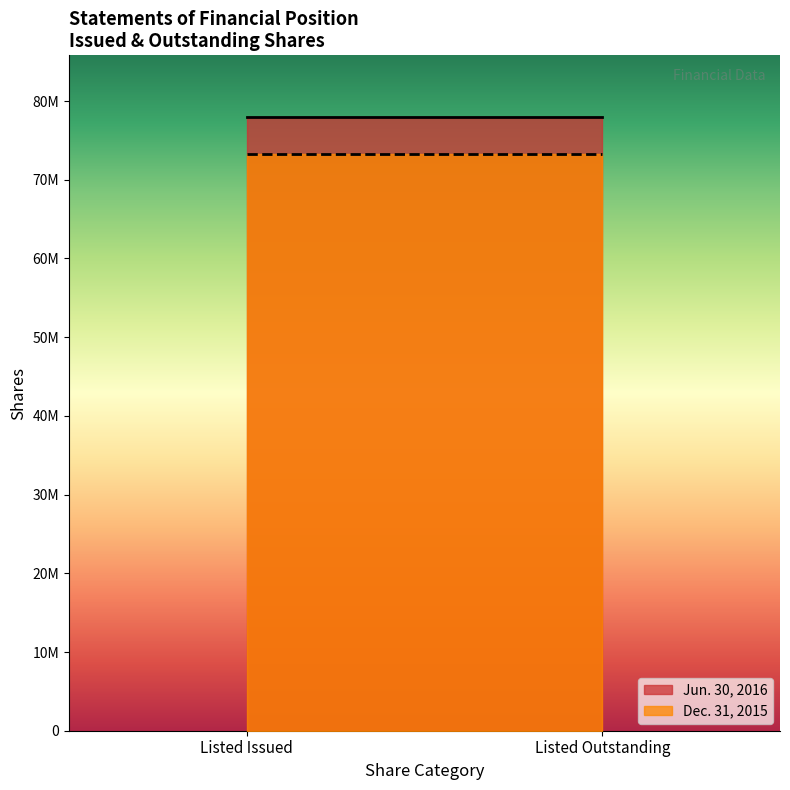

True or false: Dec. 31, 2015 and Jun. 30, 2016 intersect in this chart.

False